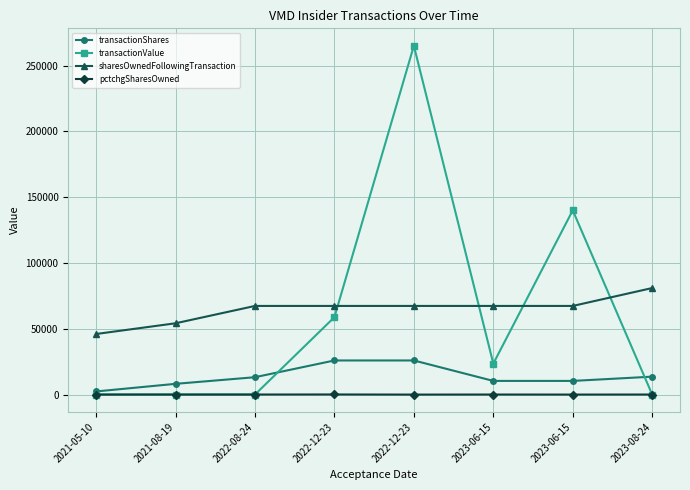

Is it true that pctchgSharesOwned equals 13 at 2023-08-24?

False